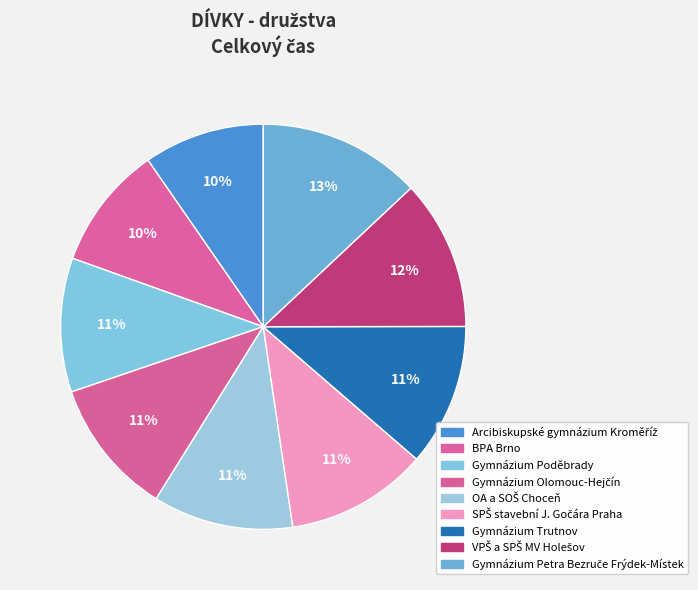

How many segments does this pie chart have?

9